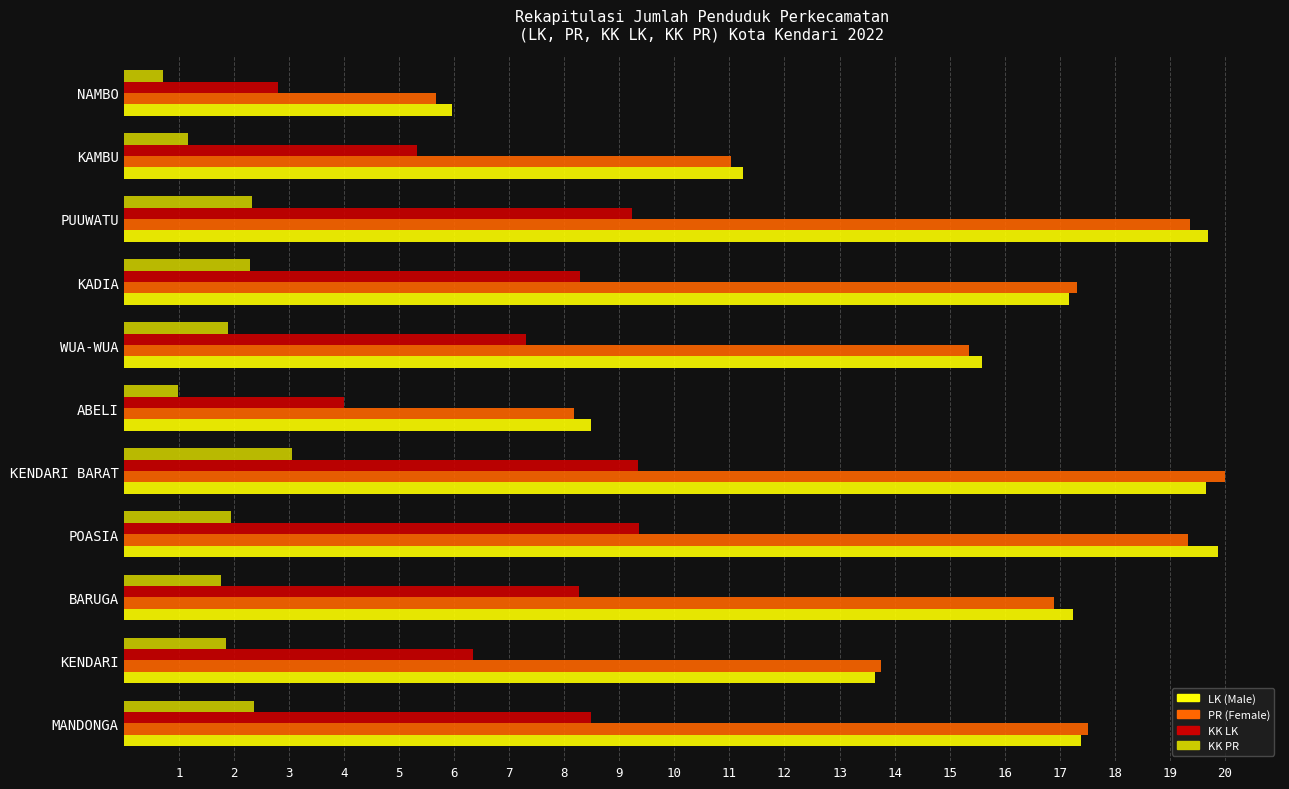

Which series changed the most between ABELI and WUA-WUA?

PR (Female)